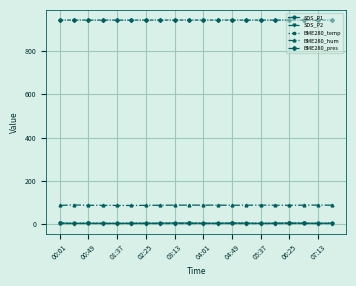

Which series has the largest total across all categories?

BME280_pres